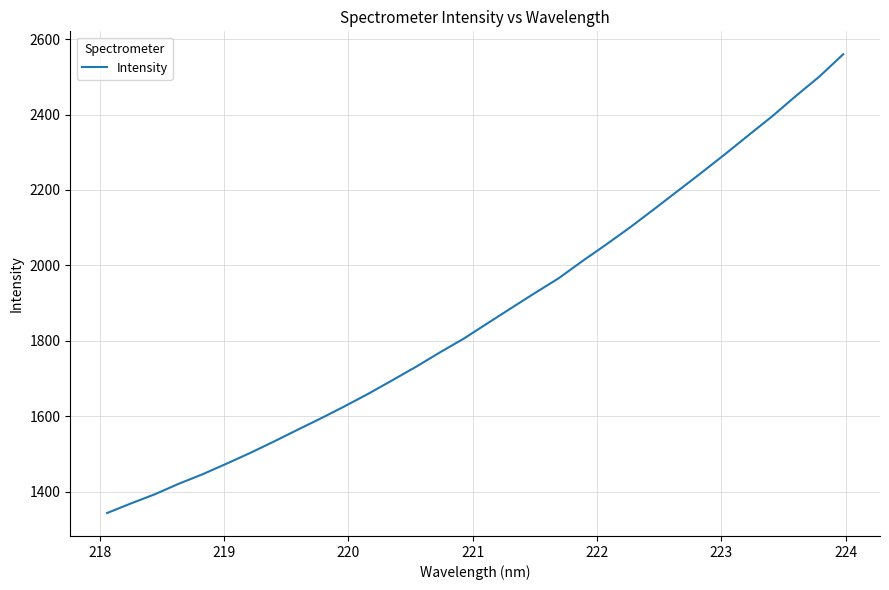

What is the smallest value displayed?

1343.2